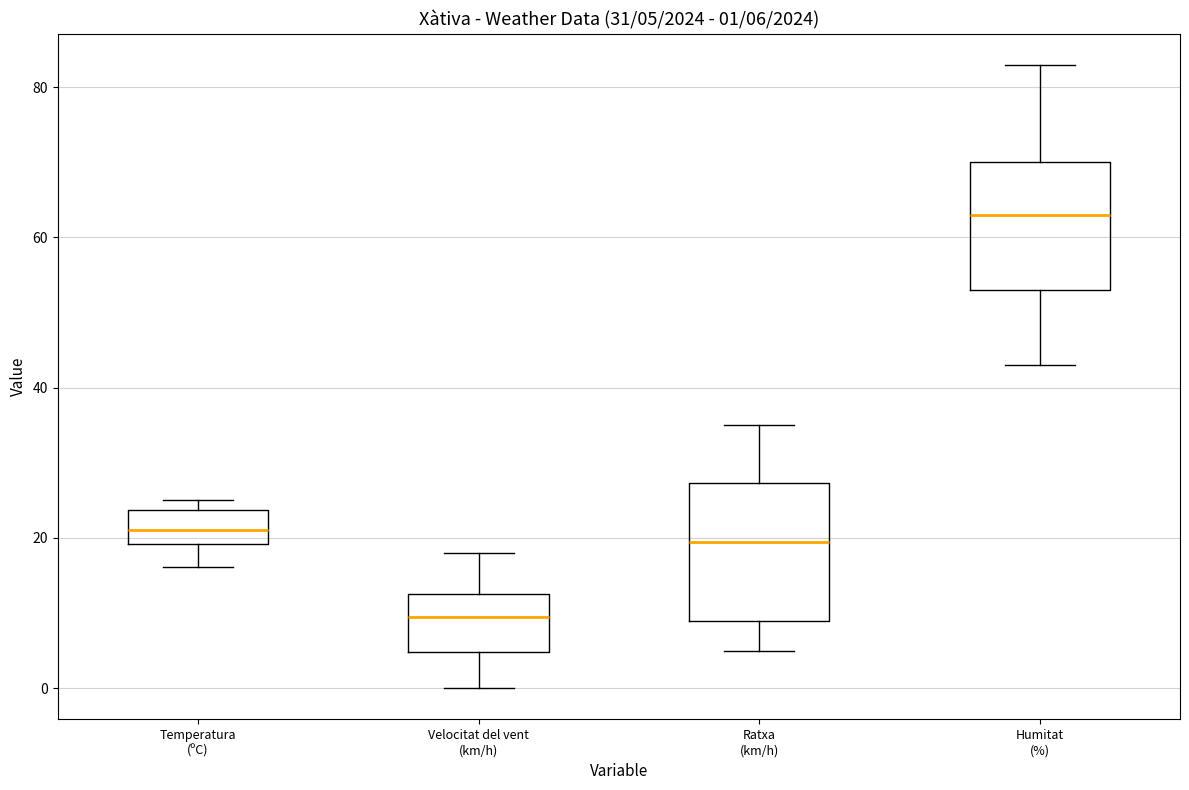

Which box has the highest median line?

Humitat (%)